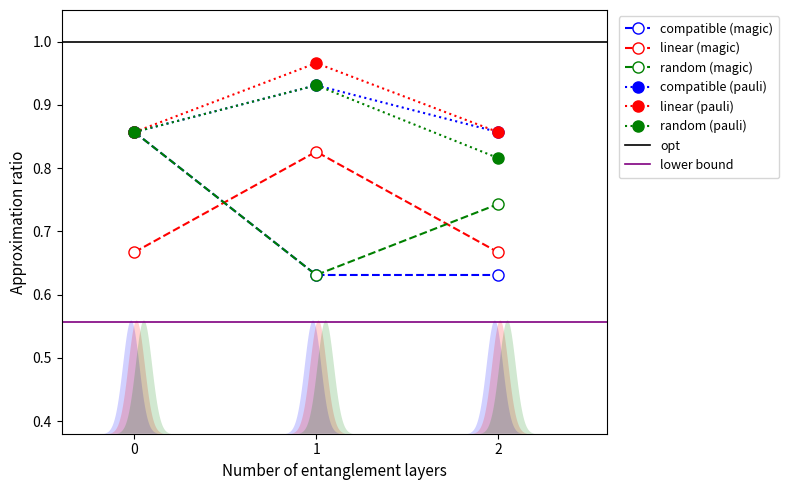

What is the sum of the linear (magic) values at 1 and 2?

1.5